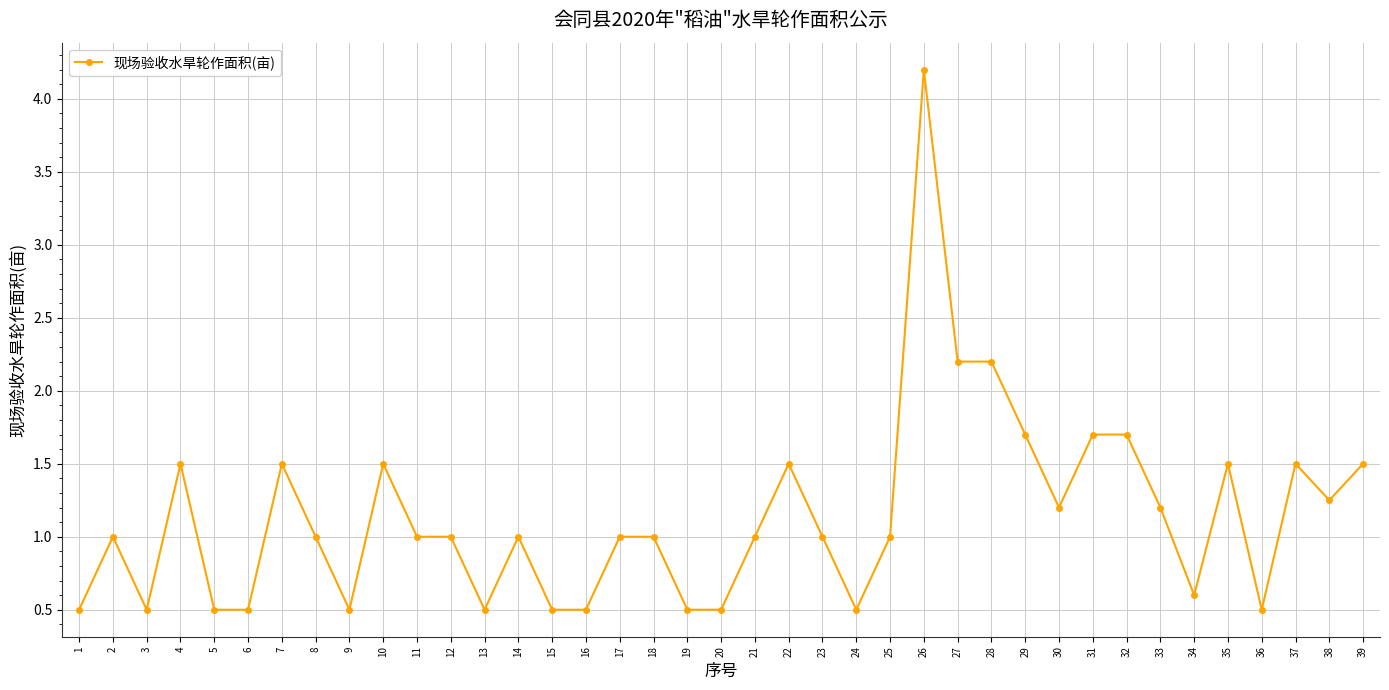

What is the change in value from 11 to 36?

-0.5